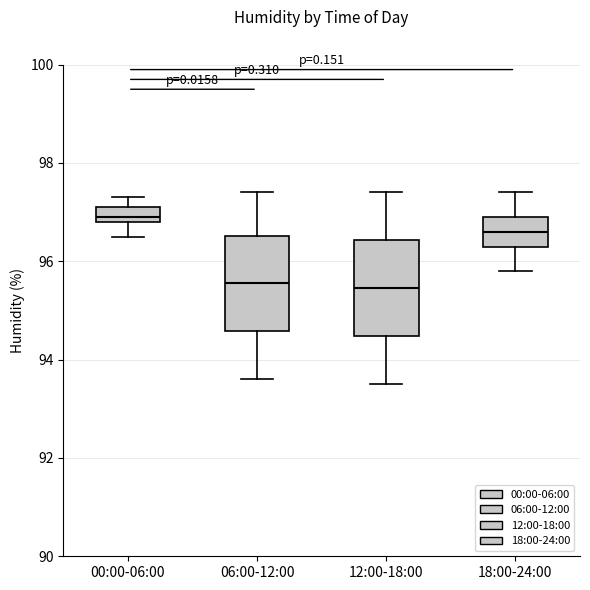

Where does the median line of the box for 00:00-06:00 sit on the y-axis? The values are not printed on the chart, so give them approximately, as read against the axis.

97.0